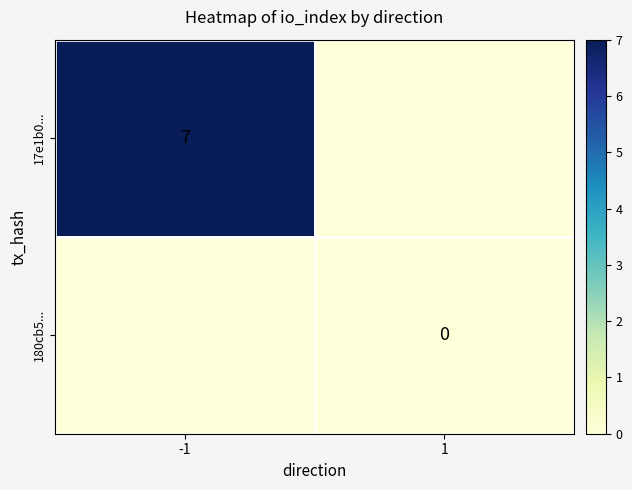

The value of 17e1b0... at -1 is 7. True or false?

True